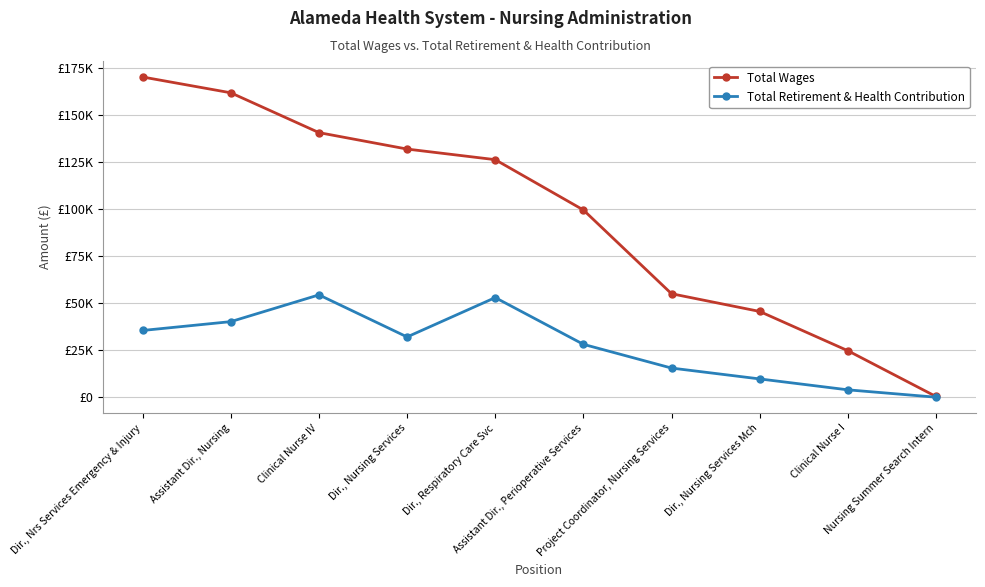

Is it true that Total Retirement & Health Contribution equals 14874 at Dir., Nursing Services Mch?

False